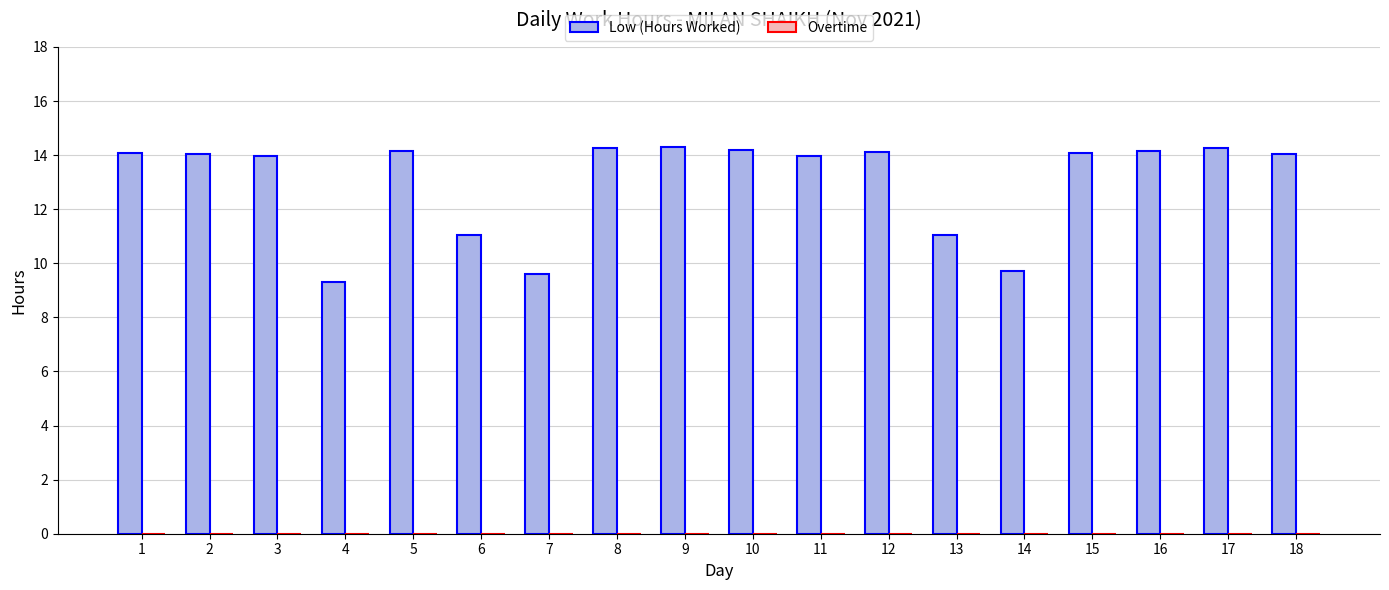

What is the value of the 16th bar from the left?

14.2